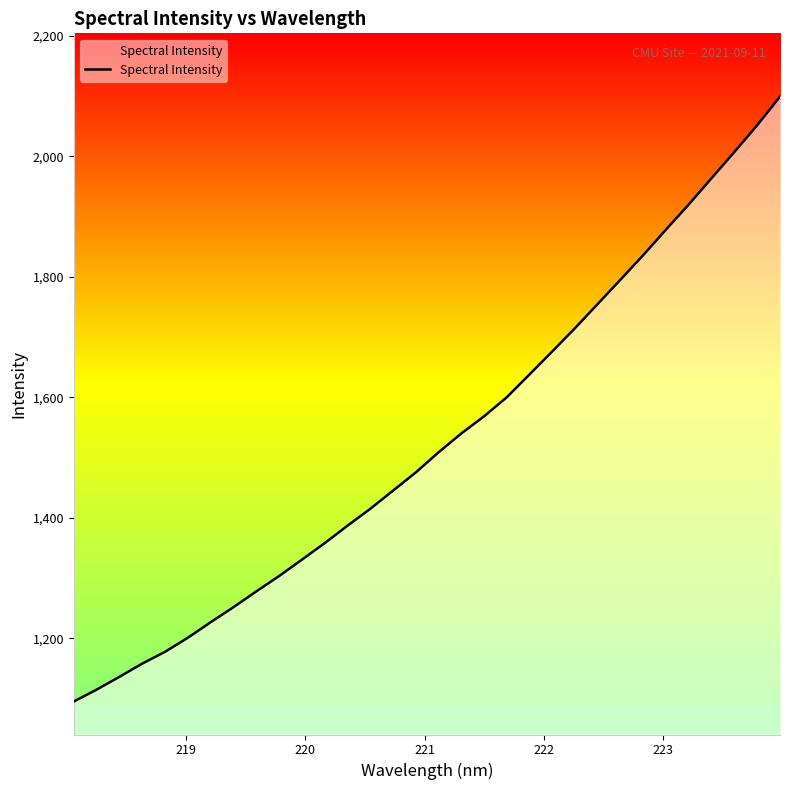

What is the sum of all values?

48910.1